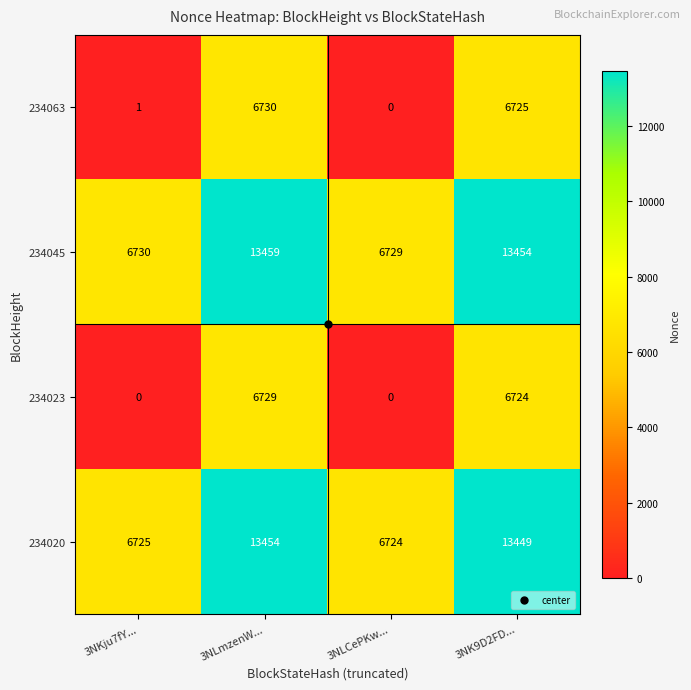

At which category does the chart reach its peak across all series?

3NLmzenW...